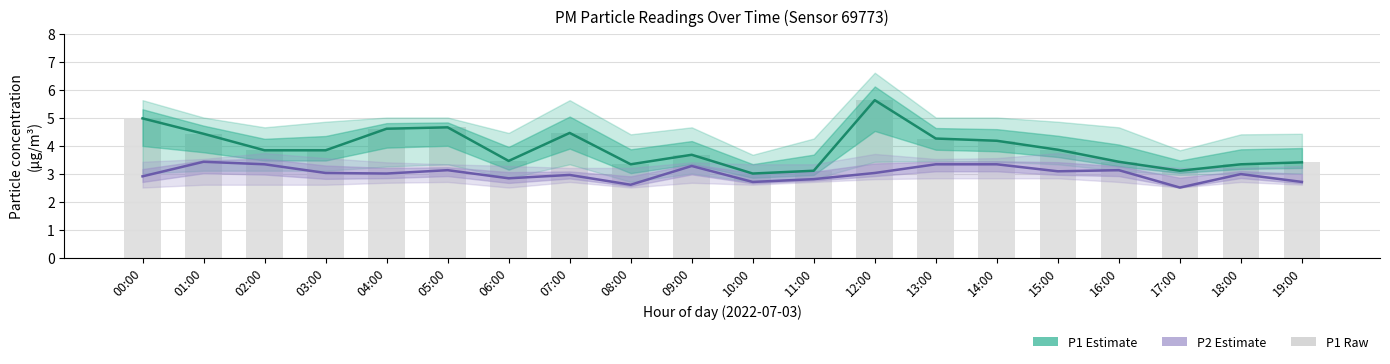

What is the lowest value of the P2 (PM2.5) series?

2.5